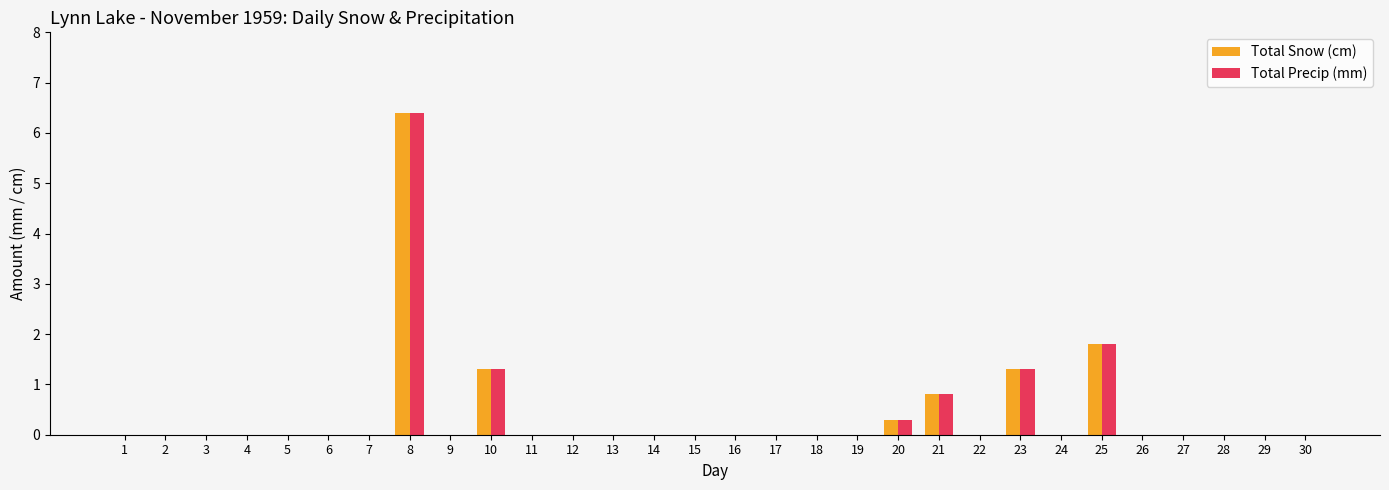

The Total Precip (mm) series shows 0.0 at 7. True or false?

True